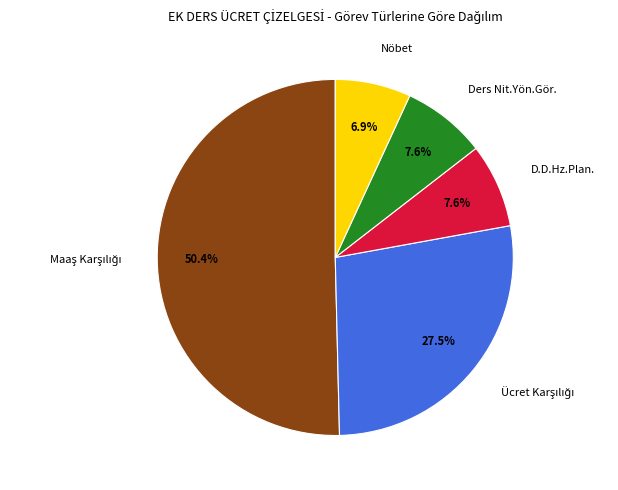

Combined, do Ders Nit.Yön.Gör. and D.D.Hz.Plan. account for over 50%?

No